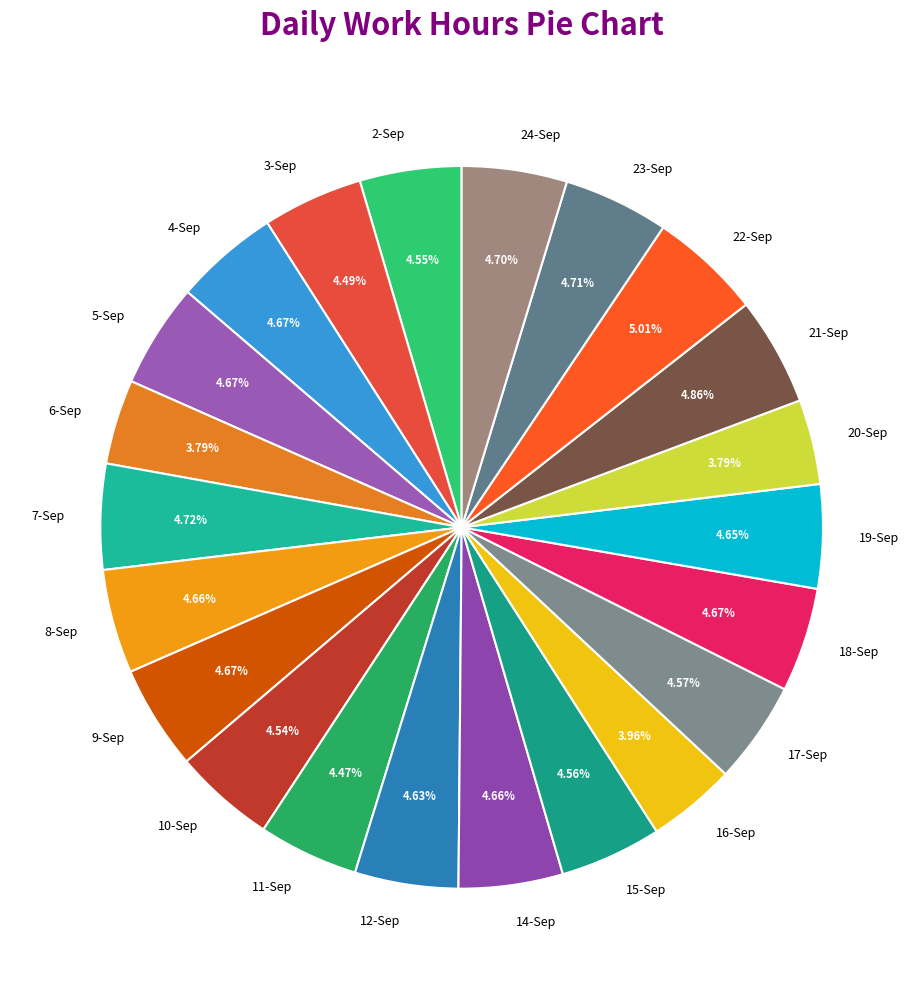

What percentage is the 24-Sep slice, to the nearest percent?

5%